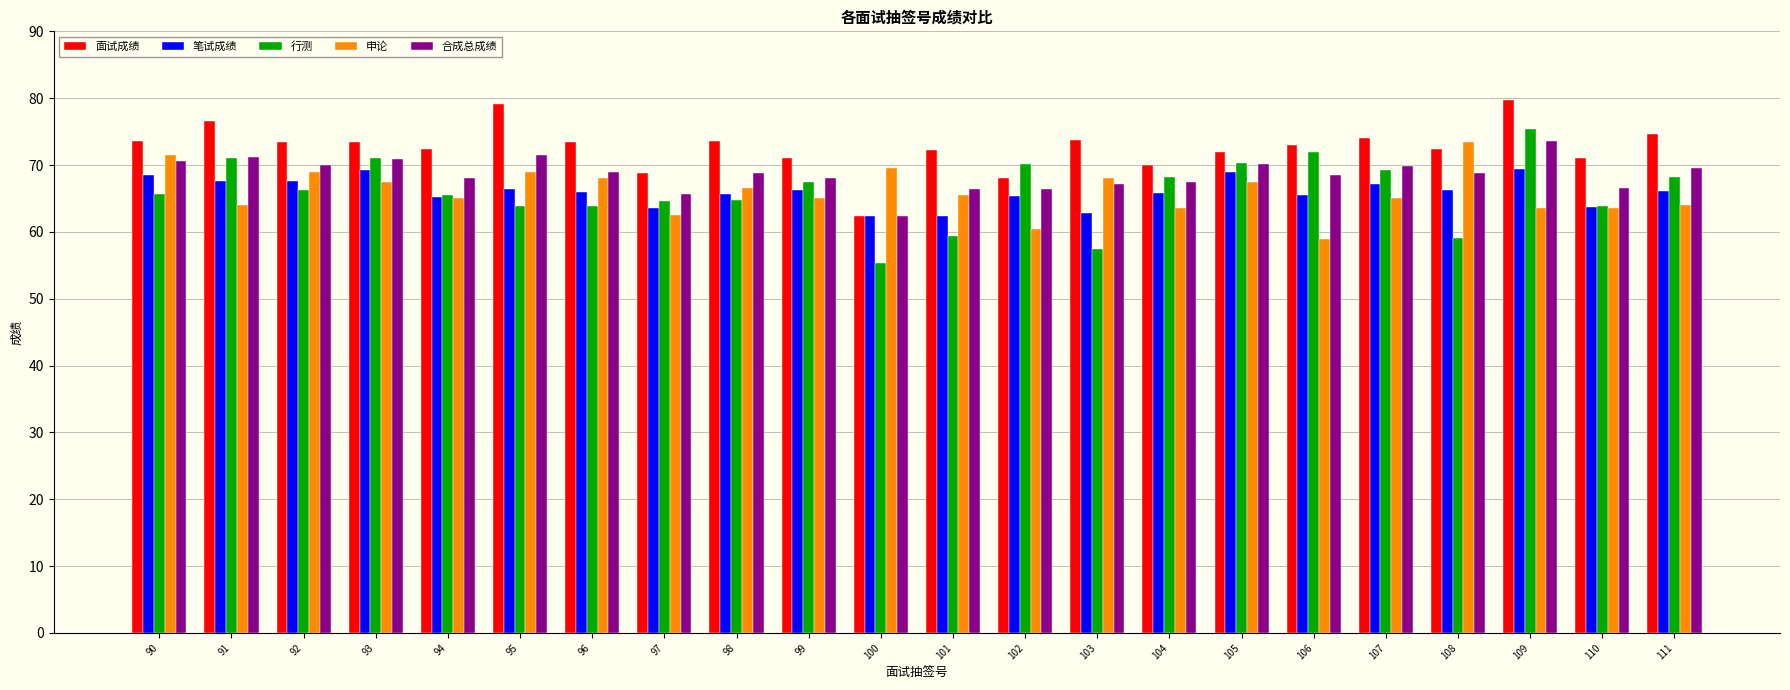

How many series are shown in this chart?

5